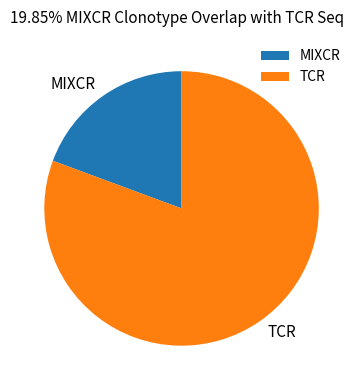

Between TCR and MIXCR, which is larger?

TCR